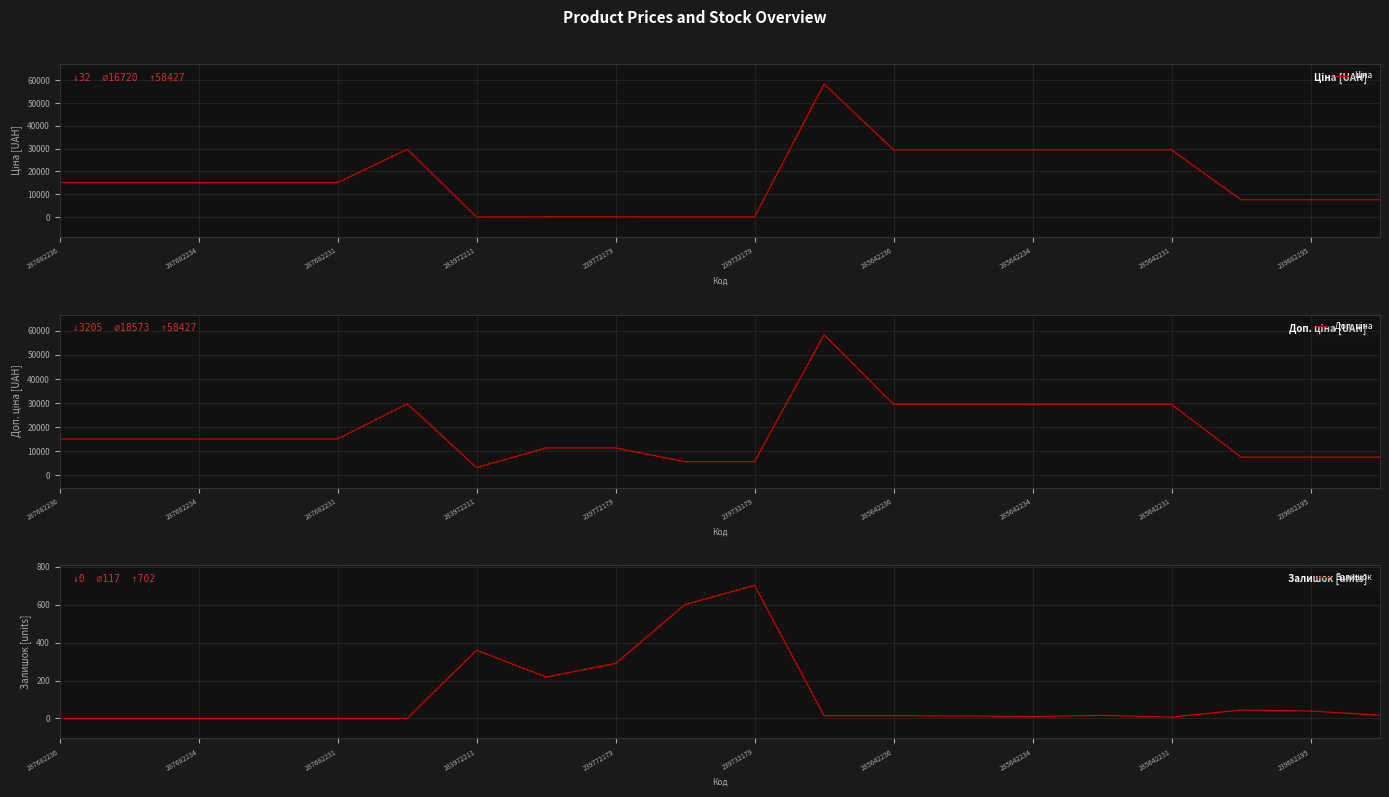

Where is Залишок nearest to the value 351?

283972211